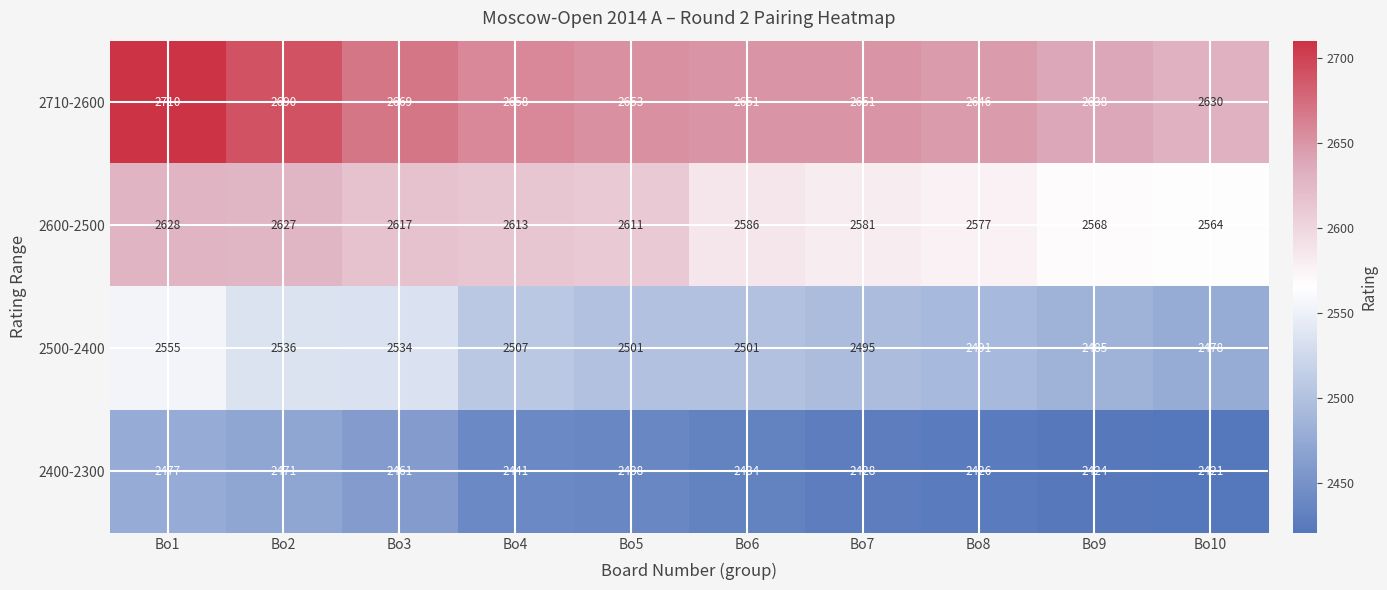

What is the difference between the highest and lowest values at Bo2?

219